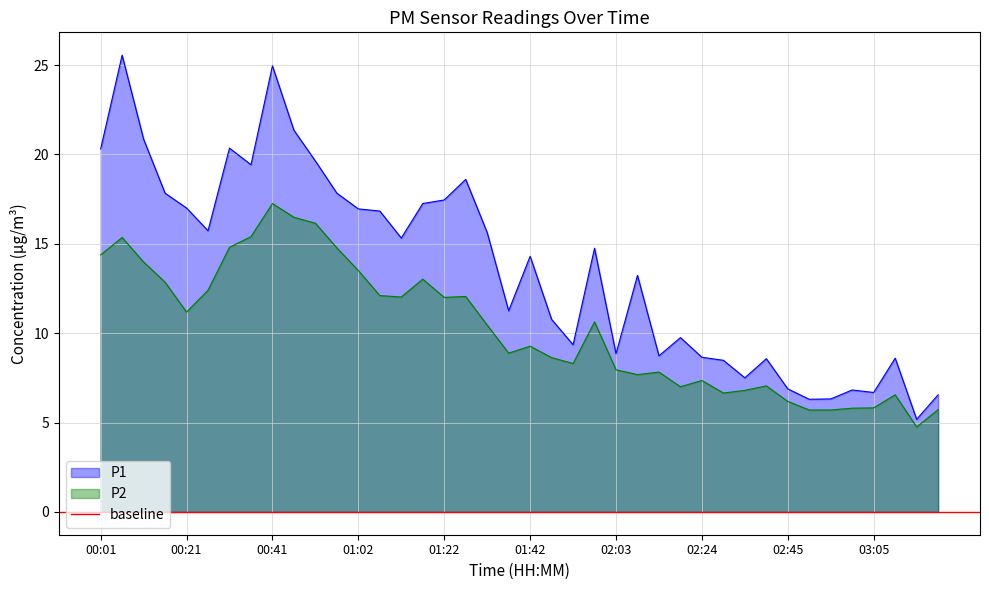

True or false: P1 has more than 0 interior local peaks.

True